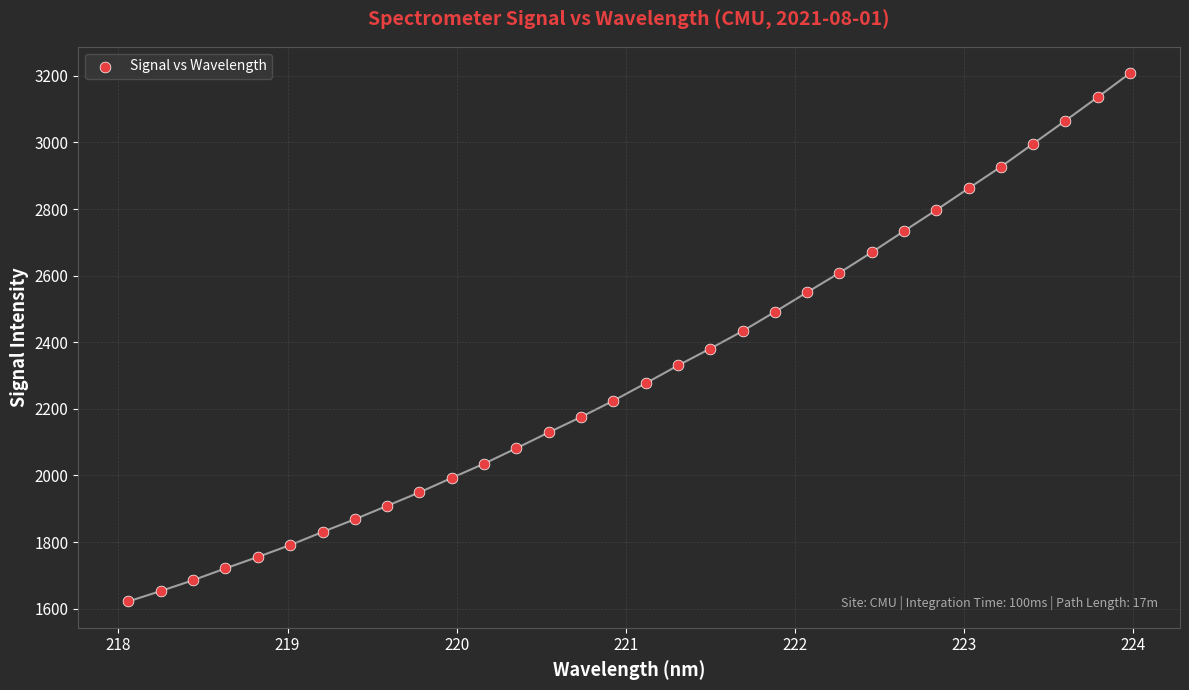

What is the range of Y values (max minus min)?

1585.8